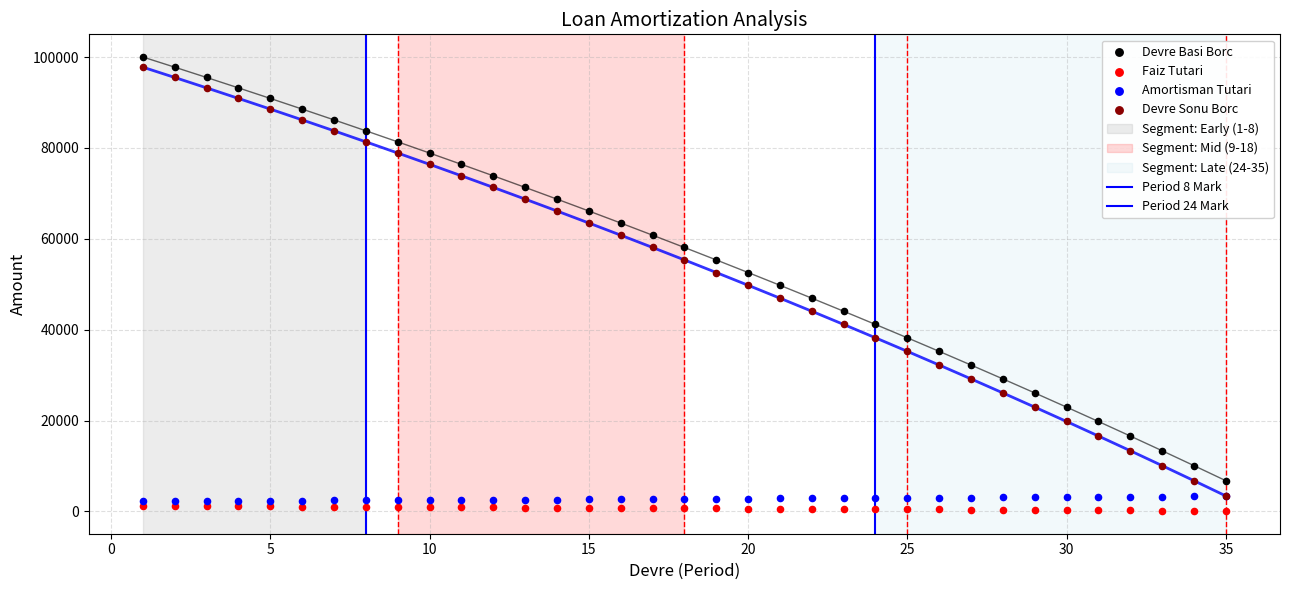

Which series contains the lowest Y value?

Faiz Tutari